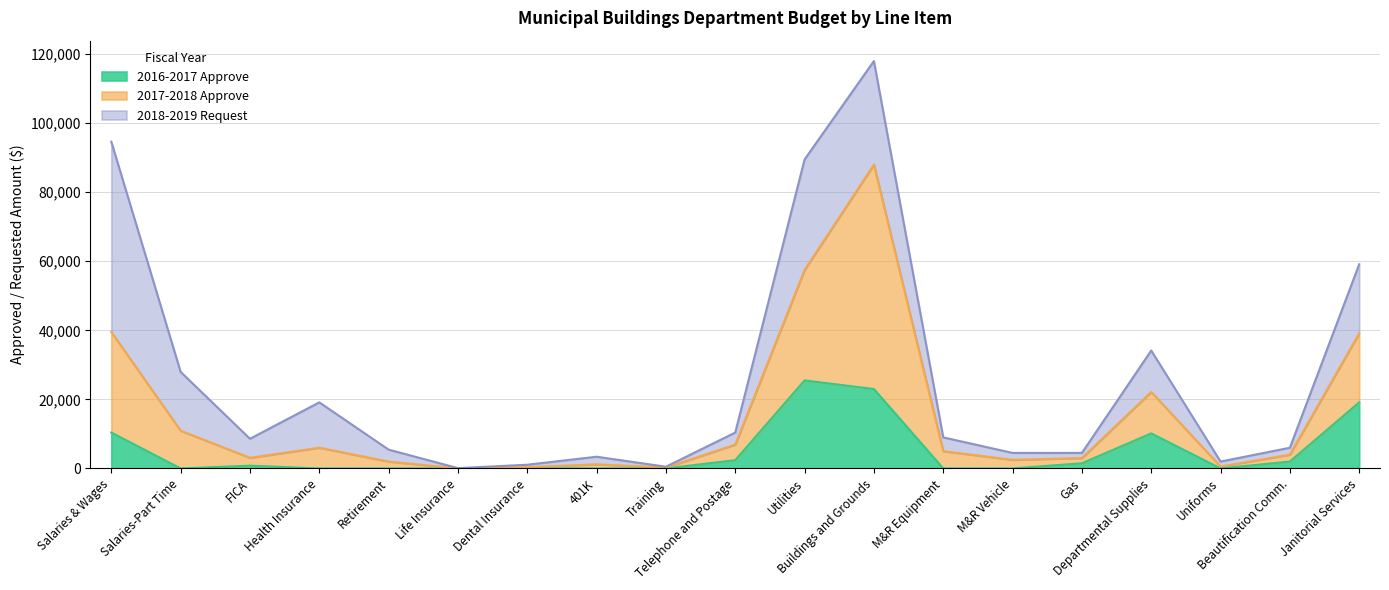

How many interior local peaks does the 2017-2018 Approve series have?

4